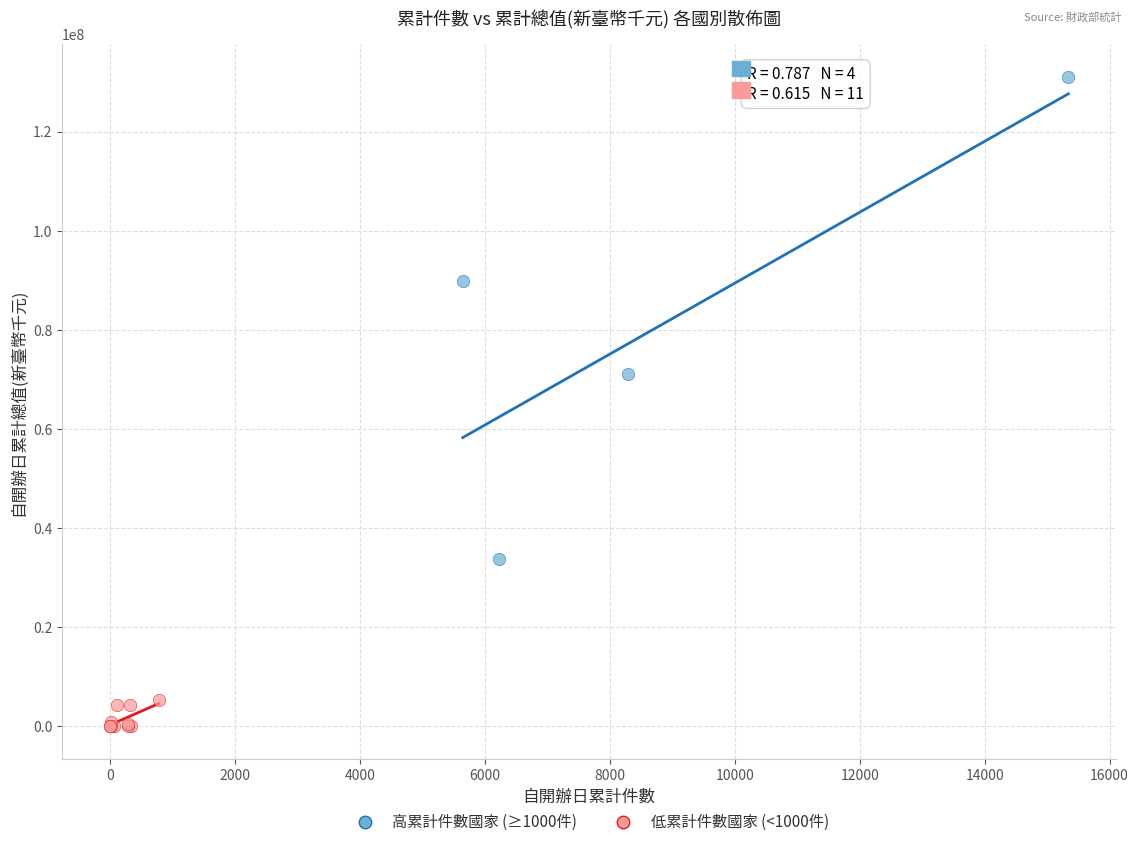

Which series has the widest spread of Y values?

高累計件數國家 (≥1000件)